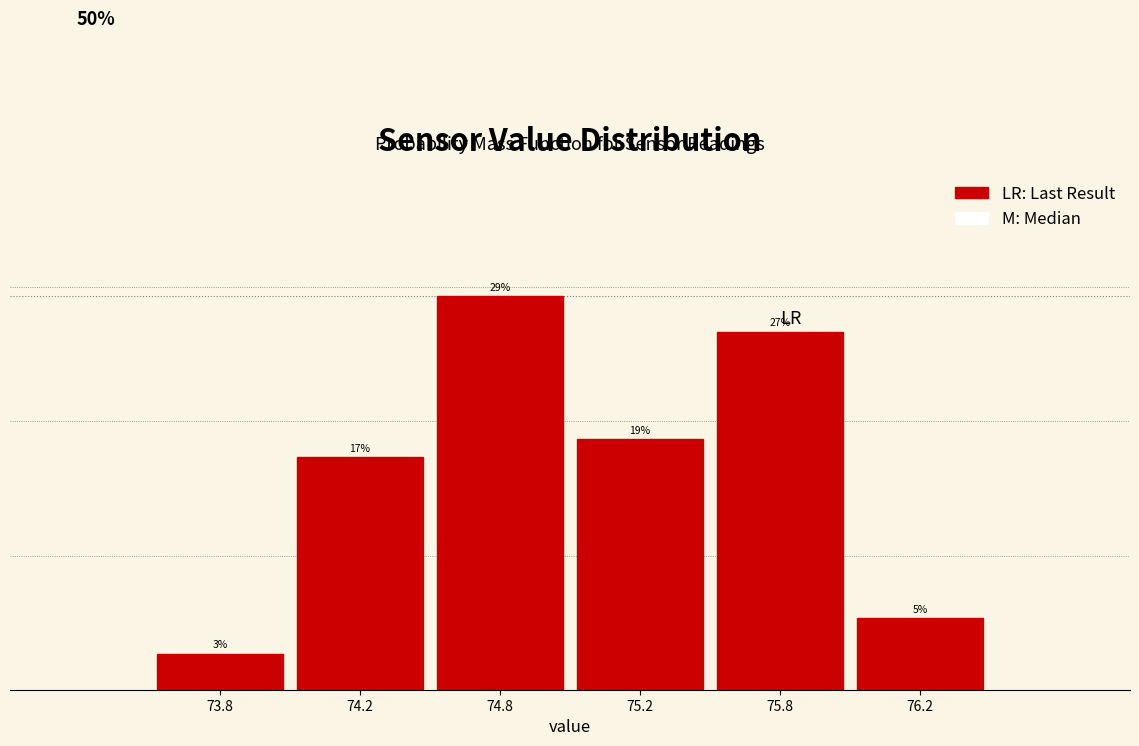

Are the bars horizontal?

No